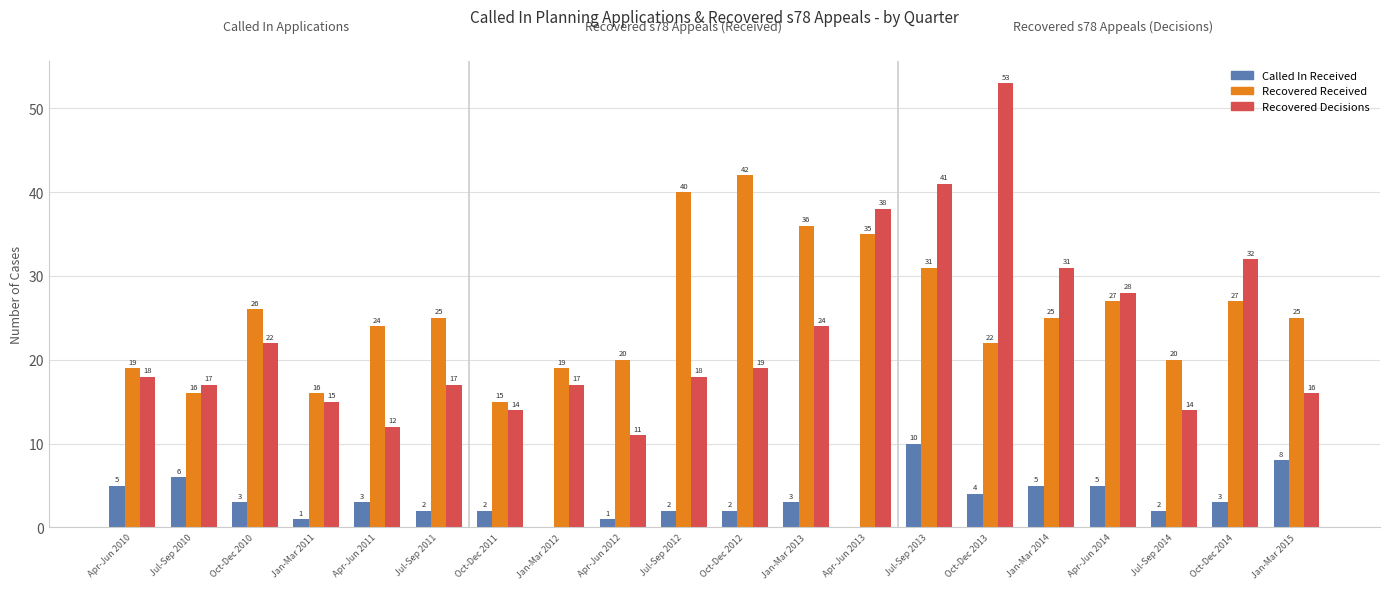

What is the total value across all series at Apr-Jun 2014?

60